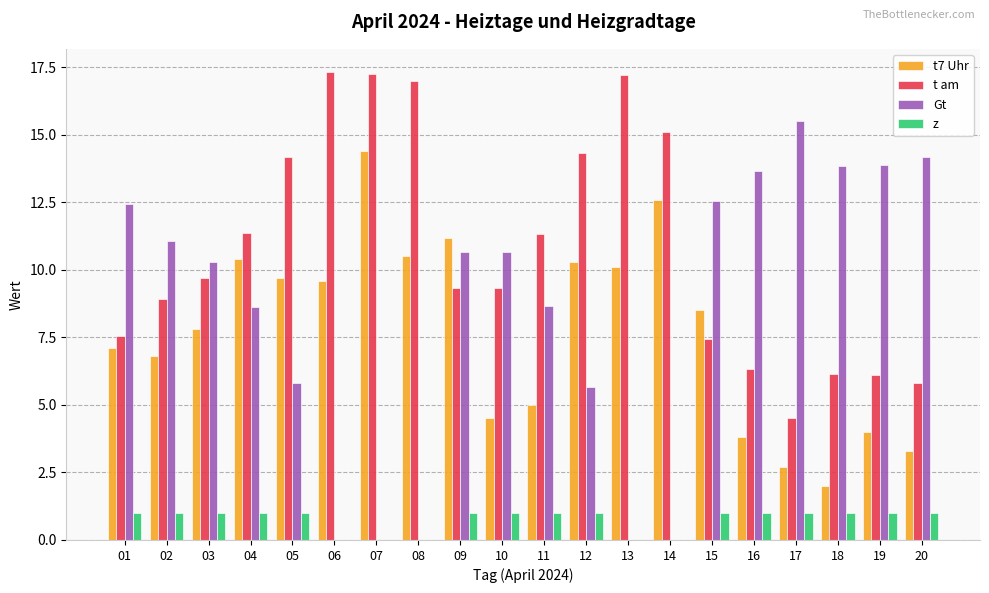

What value does the t am series have at 15?

7.5